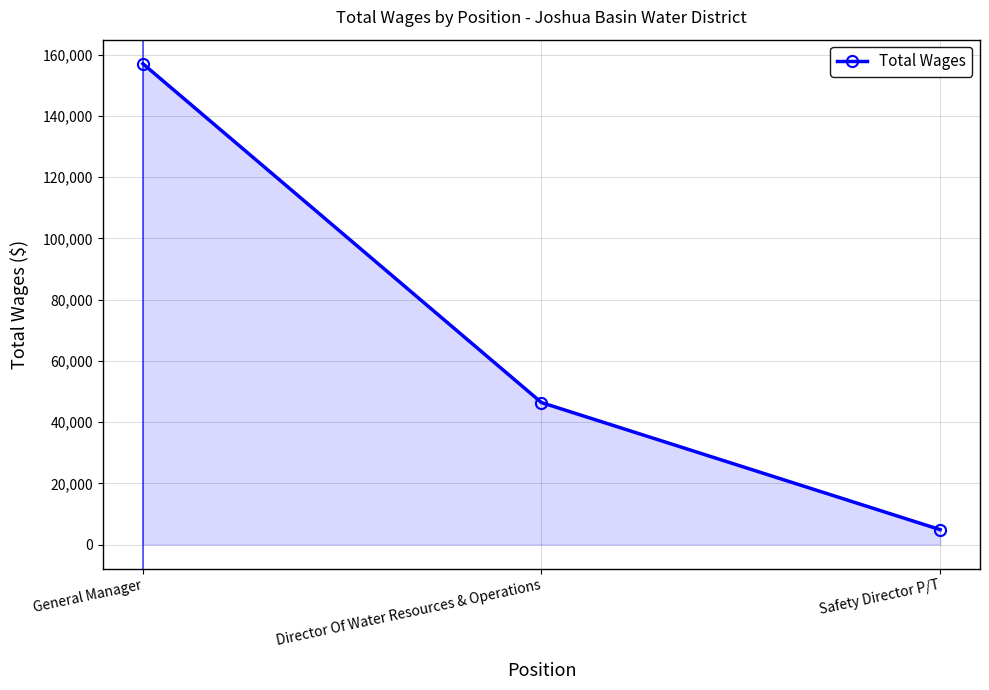

List the labels in order of value, largest first.

General Manager, Director Of Water Resources & Operations, Safety Director P/T